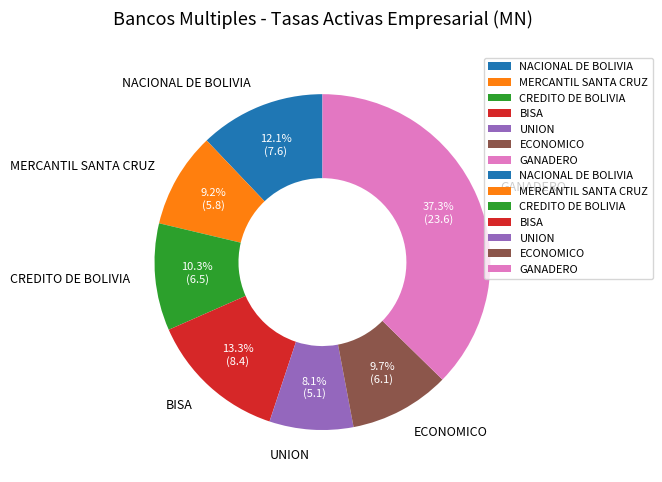

What is the ratio of the value at GANADERO to the value at MERCANTIL SANTA CRUZ?

4.1